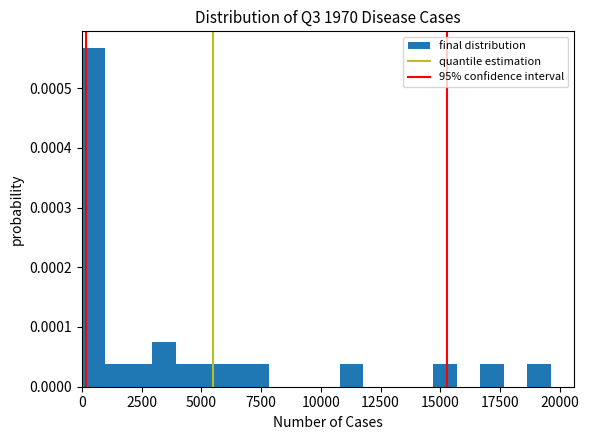

Read against the x-axis, roughly where is the centre of the tallest bar?

500